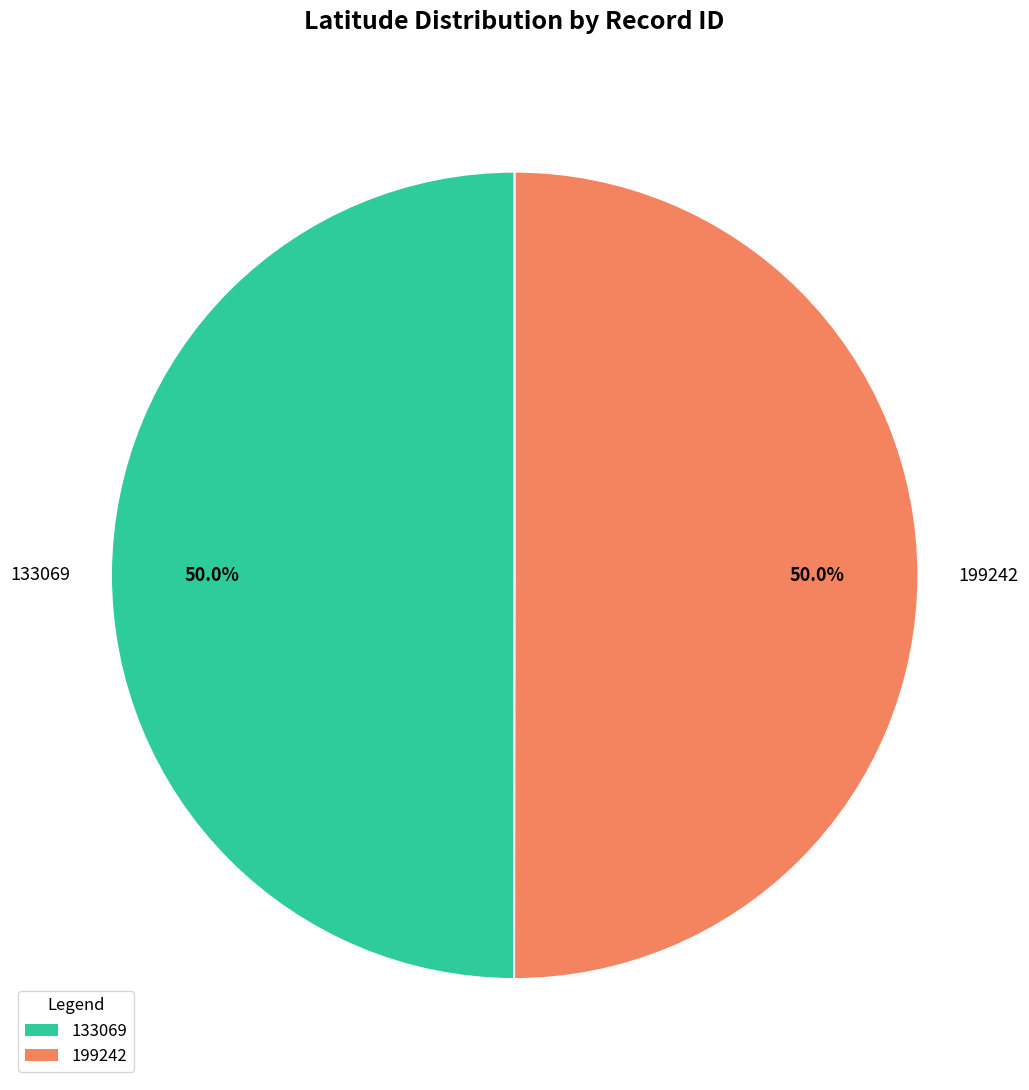

What percentage is the 199242 slice, to the nearest percent?

50%